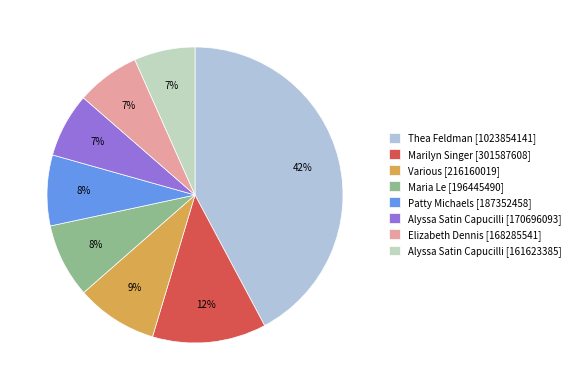

To the nearest percent, what is the average slice percentage?

12%